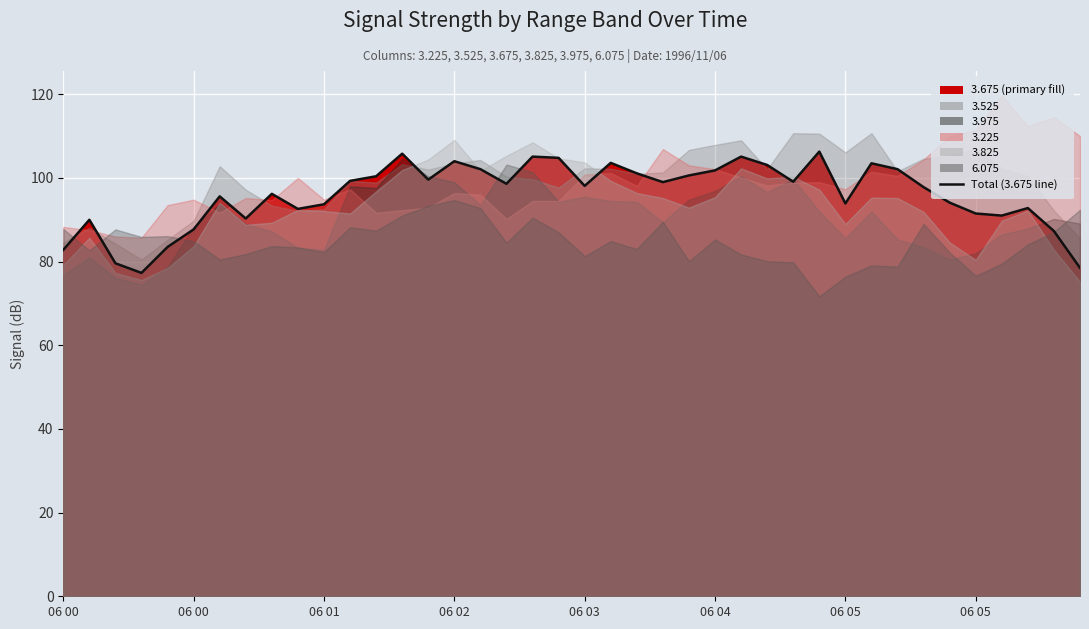

The chart shows a value of 145.0 at 27. True or false?

False